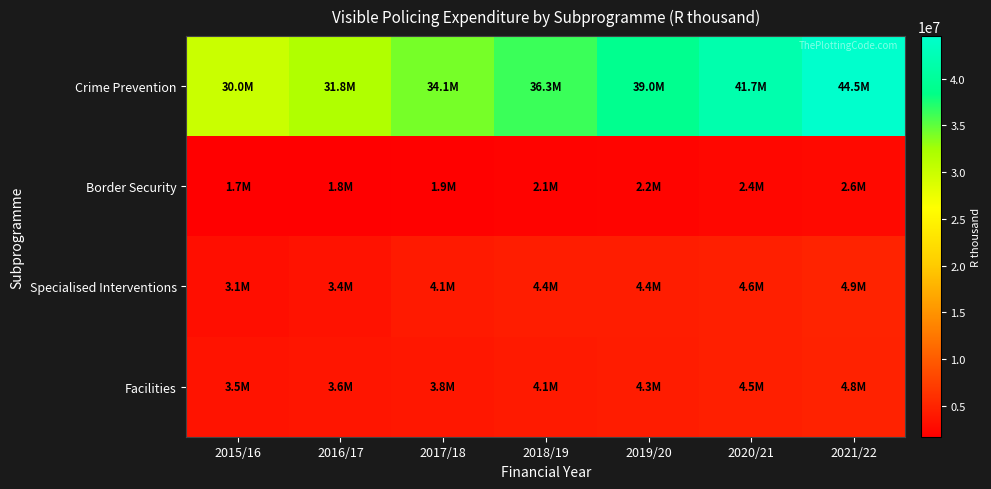

Reading left to right, transcribe all the data shown in this chart.

Crime Prevention: 2015/16=30011825	2016/17=31754868	2017/18=34101436	2018/19=36278902	2019/20=39048027	2020/21=41743373	2021/22=44538907
Border Security: 2015/16=1695577	2016/17=1808373	2017/18=1923630	2018/19=2101127	2019/20=2183021	2020/21=2403516	2021/22=2575756
Specialised Interventions: 2015/16=3115041	2016/17=3428178	2017/18=4117893	2018/19=4383690	2019/20=4374716	2020/21=4595468	2021/22=4885927
Facilities: 2015/16=3498662	2016/17=3620990	2017/18=3789706	2018/19=4108594	2019/20=4306764	2020/21=4543636	2021/22=4793536